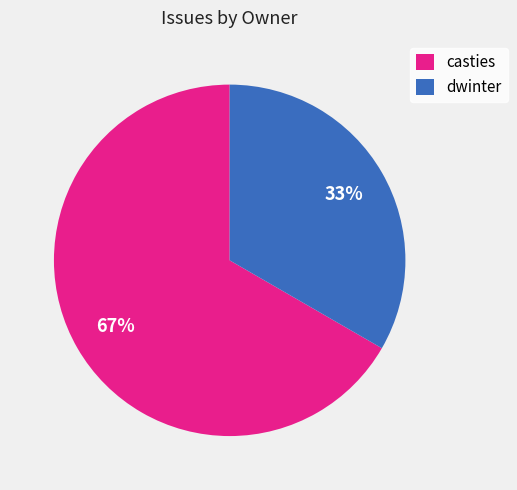

How many segments does this pie chart have?

2